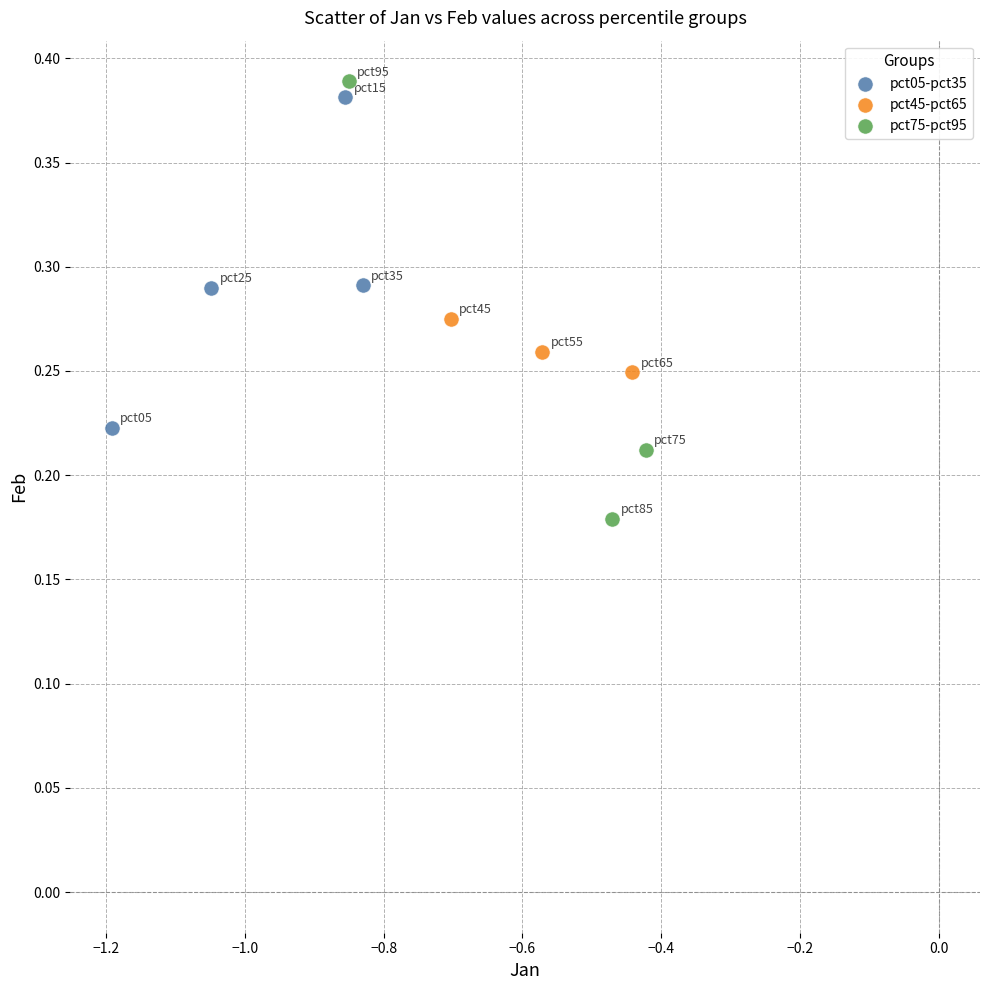

Which series reaches the maximum Y coordinate?

pct75-pct95